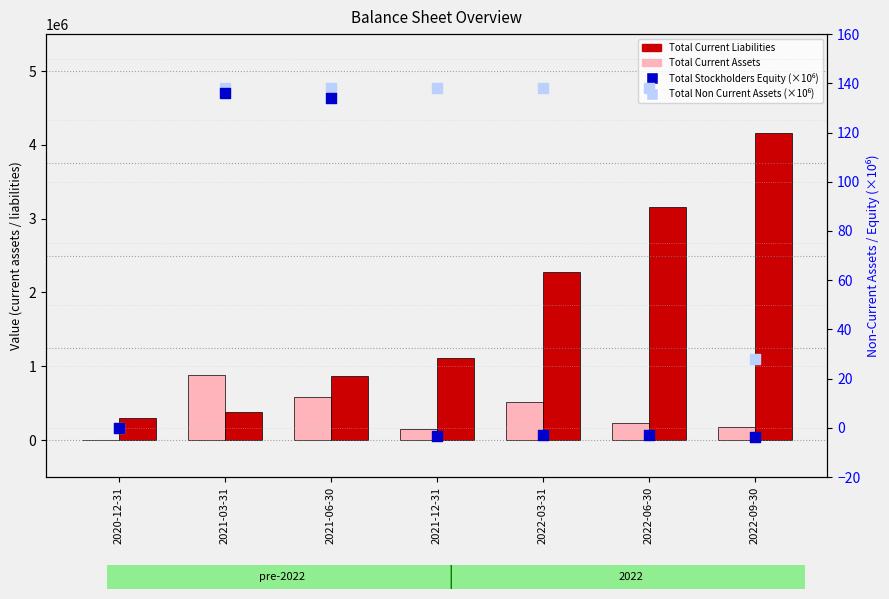

What are all the series names shown in the legend?

Total Current Assets, Total Current Liabilities, Total Non Current Assets (×10⁶), Total Stockholders Equity (×10⁶)